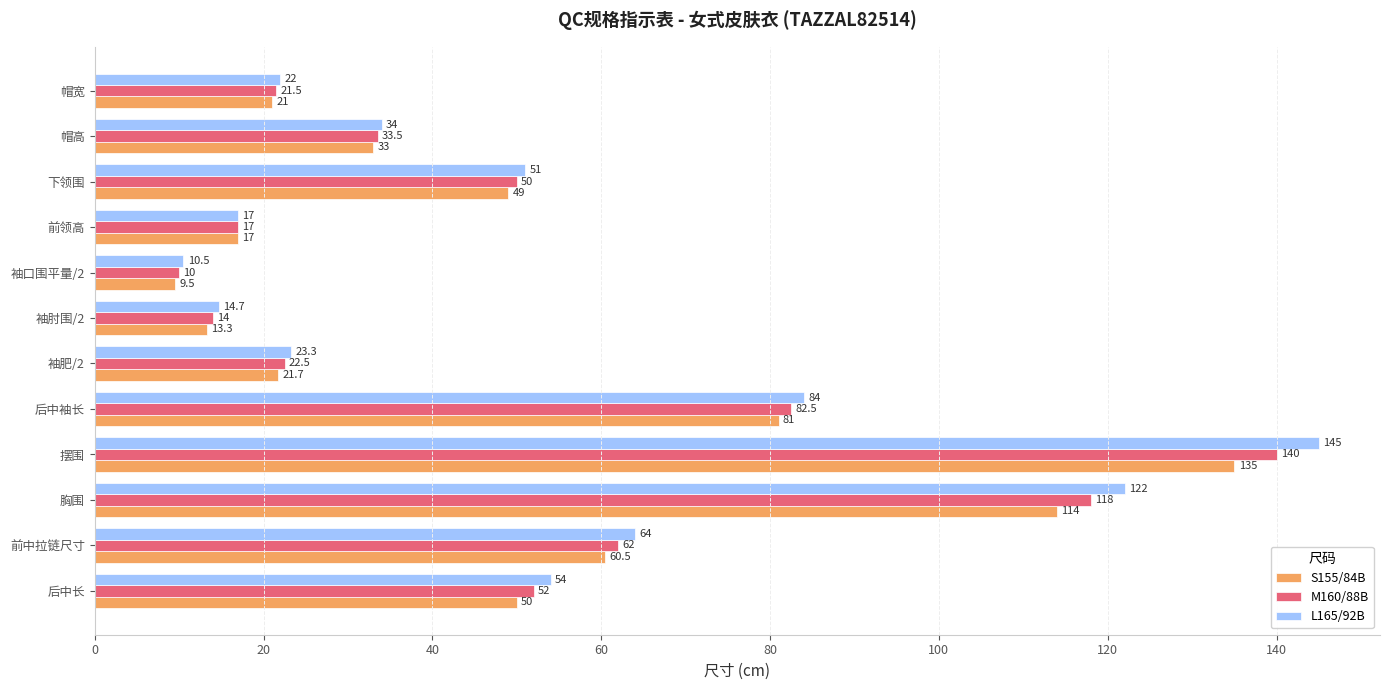

True or false: M160/88B has a value of 17.1 at 袖口围平量/2.

False